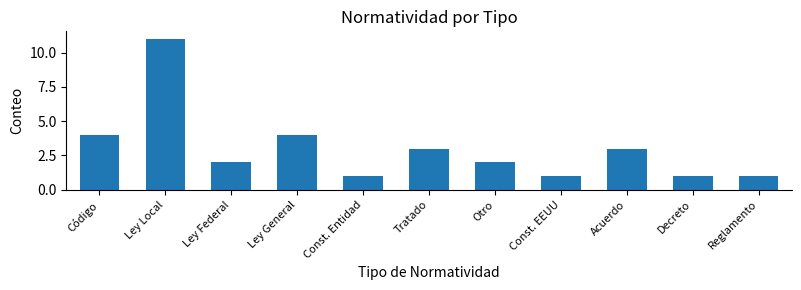

Reading left to right, what are all the values shown in this chart?

Código=4	Ley Local=11	Ley Federal=2	Ley General=4	Const. Entidad=1	Tratado=3	Otro=2	Const. EEUU=1	Acuerdo=3	Decreto=1	Reglamento=1